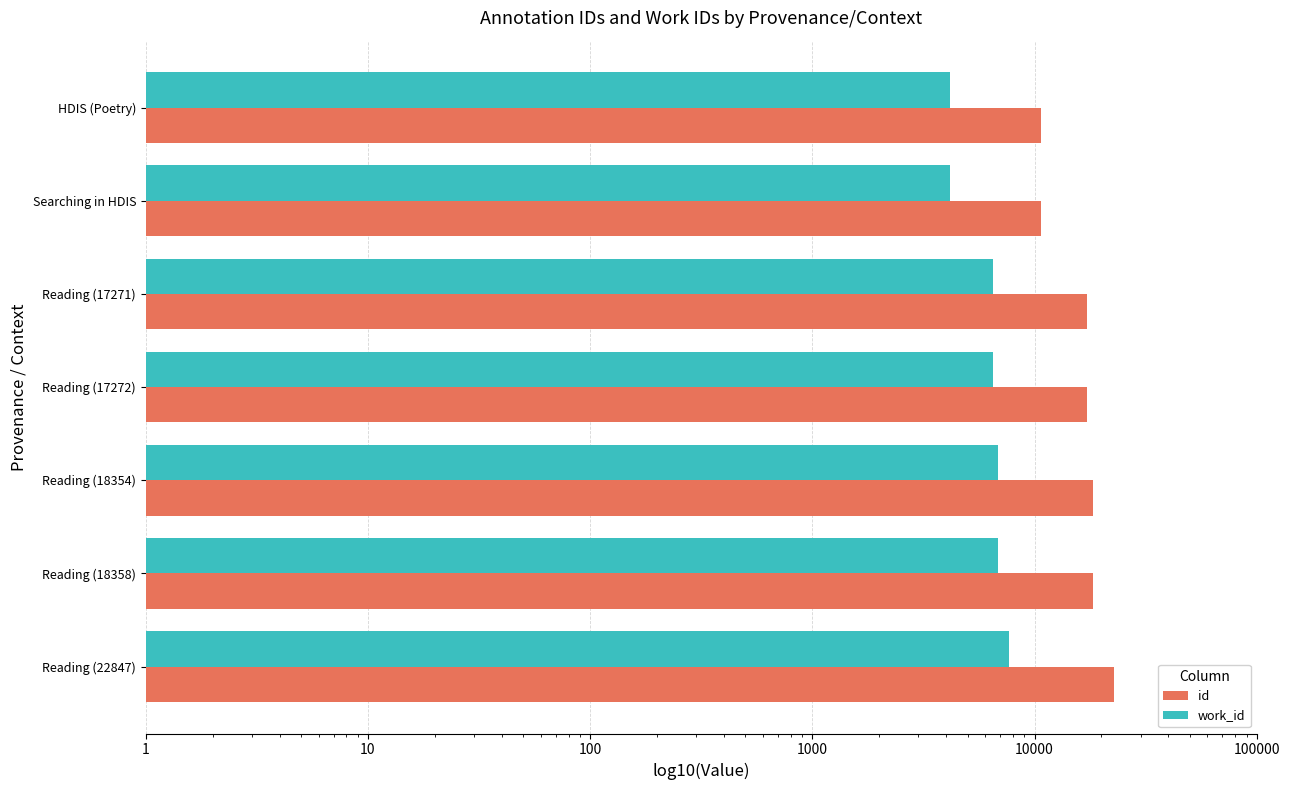

How many bars are there in each group?

2